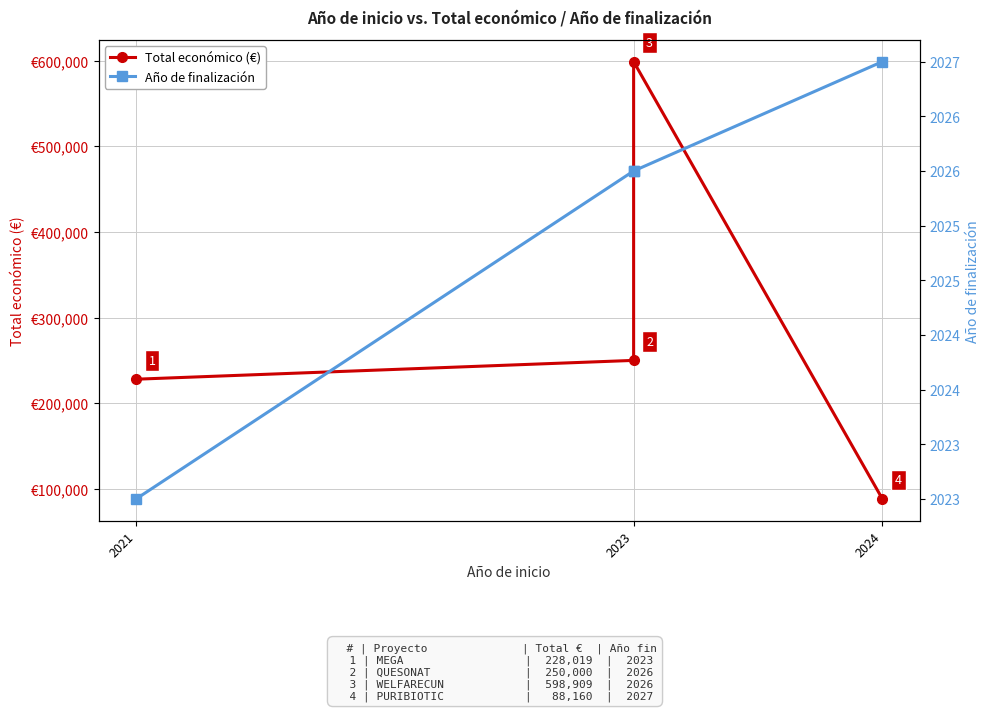

True or false: Año de finalización has a value of 1007 at 2024.

False